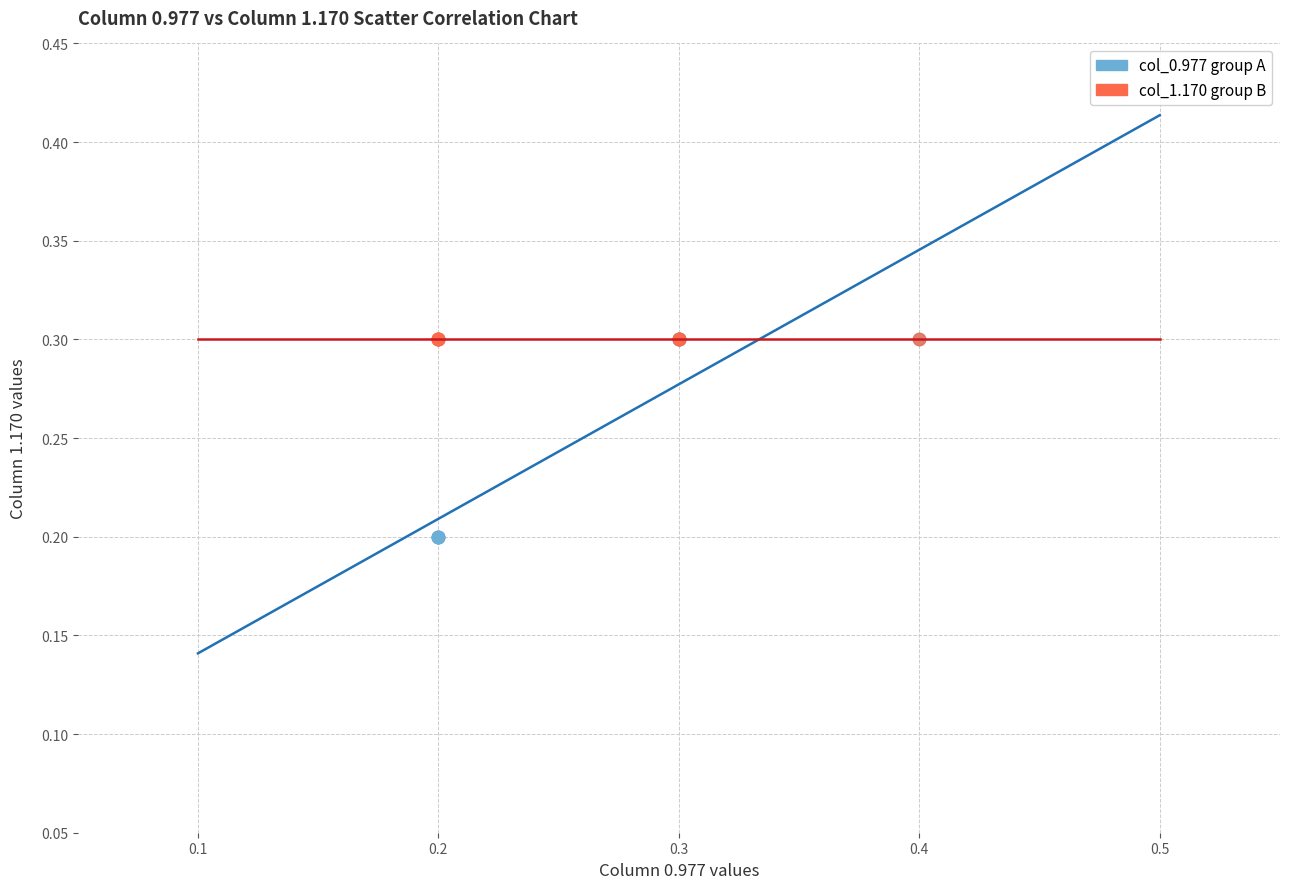

What are all the series names shown in the legend?

col_0.977 group A, col_1.170 group B